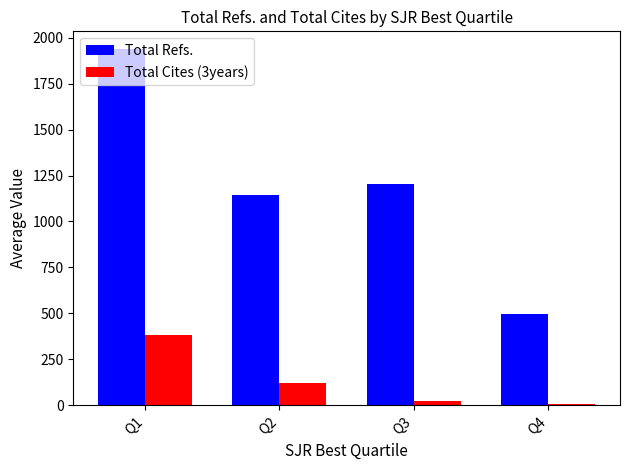

Which series has the largest range (max minus min)?

Total Refs.